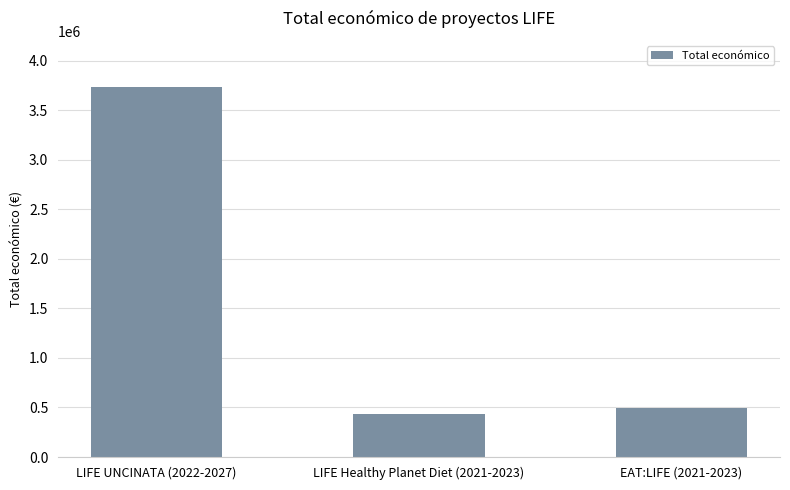

Reading right to left, extract all data points from this chart.

EAT:LIFE (2021-2023)=492868	LIFE Healthy Planet Diet (2021-2023)=433202	LIFE UNCINATA (2022-2027)=3736434